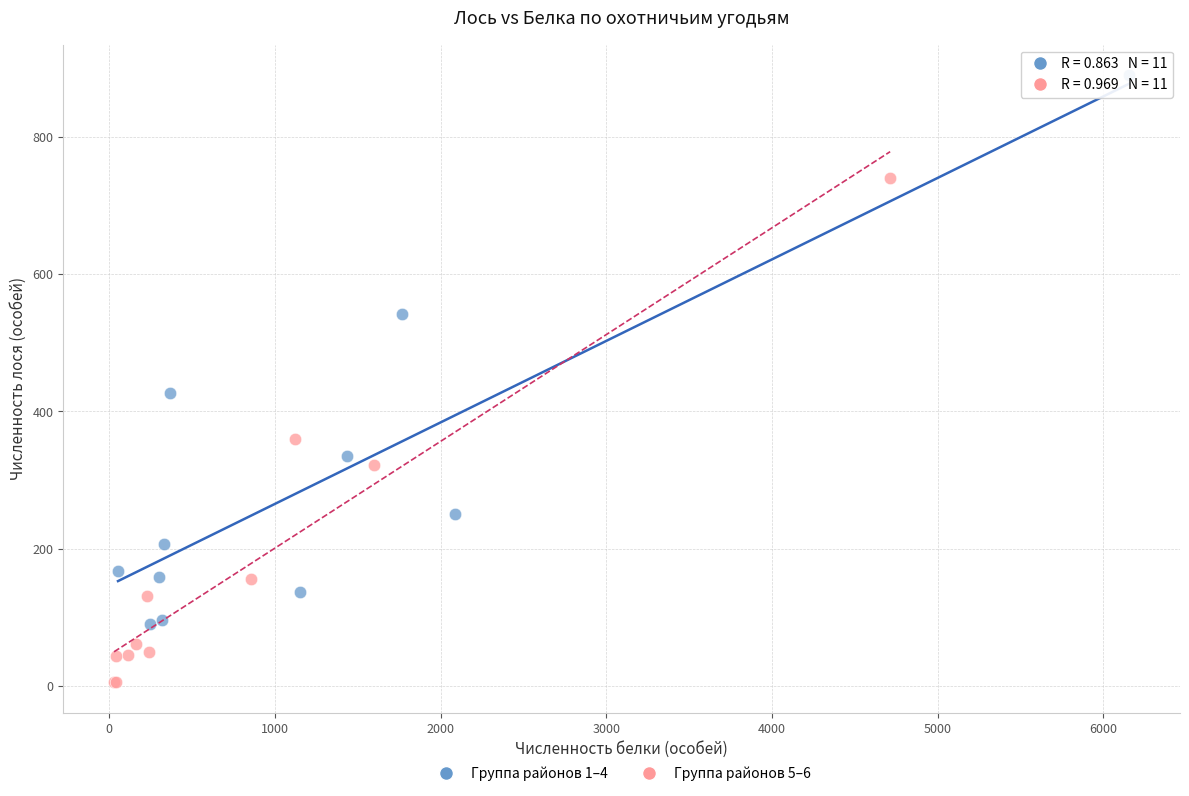

Which series has the widest spread of Y values?

Группа районов 1–4